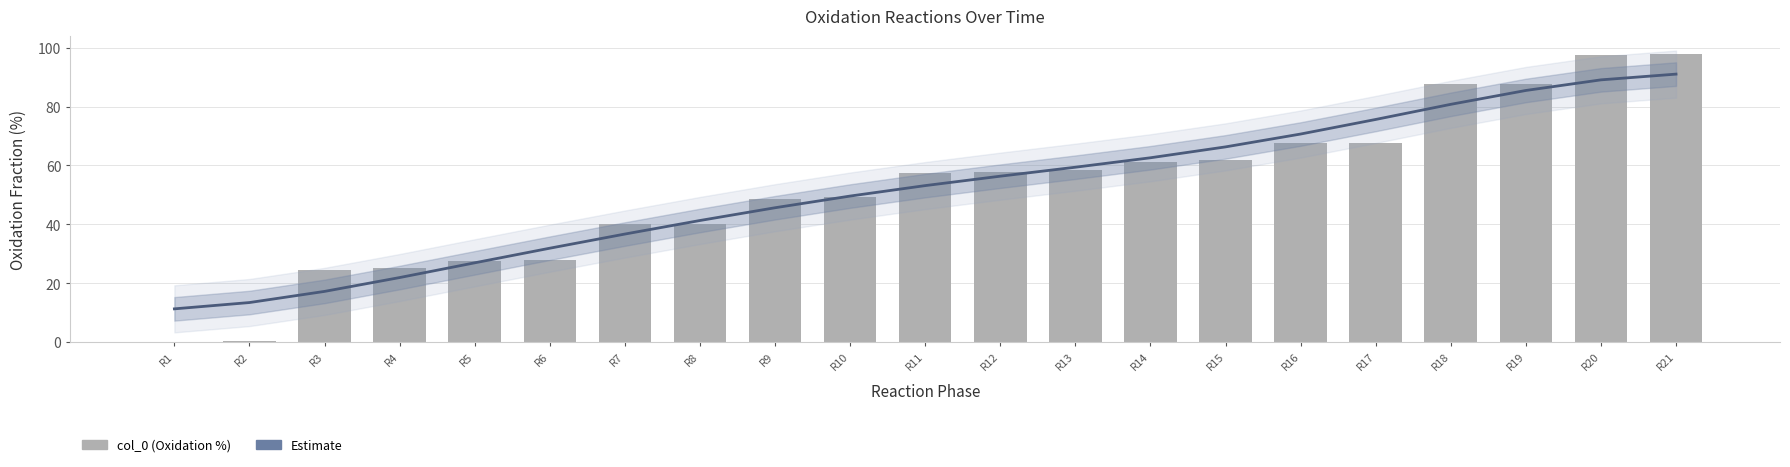

Is it true that col_0 equals 40.2 at R8?

True